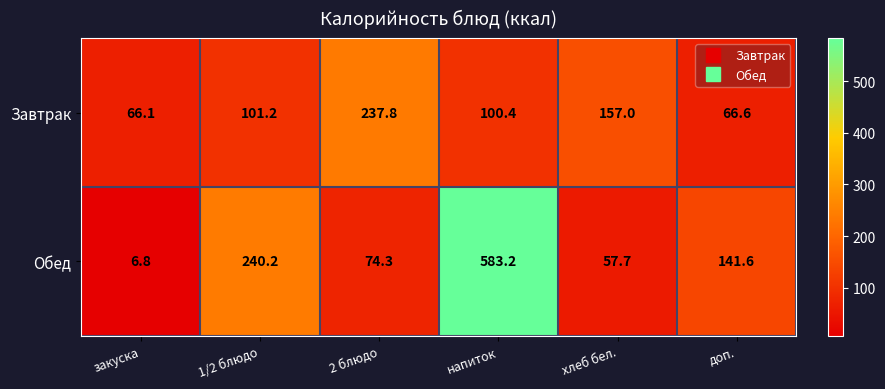

What is the highest value of the Обед series?

583.2